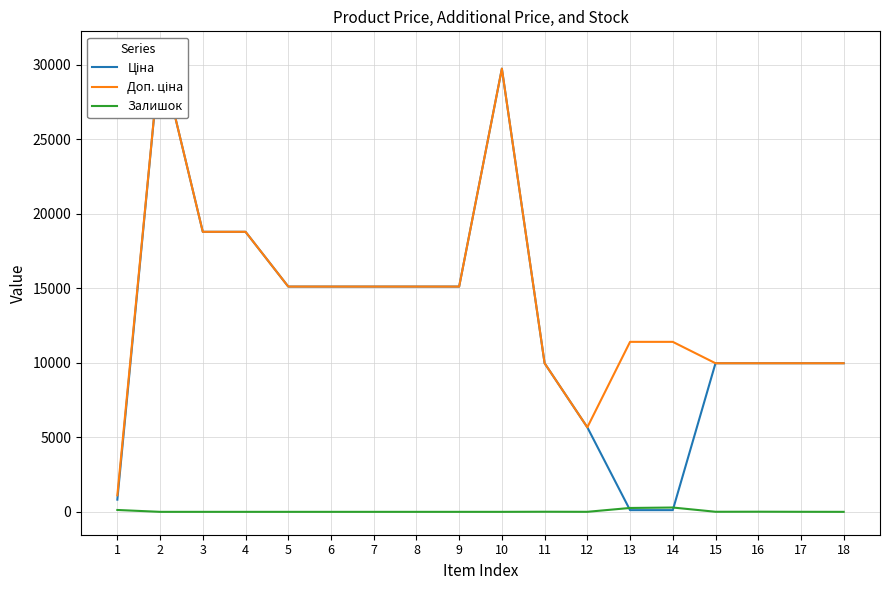

What is the difference between the highest and lowest values at 11?

9968.0